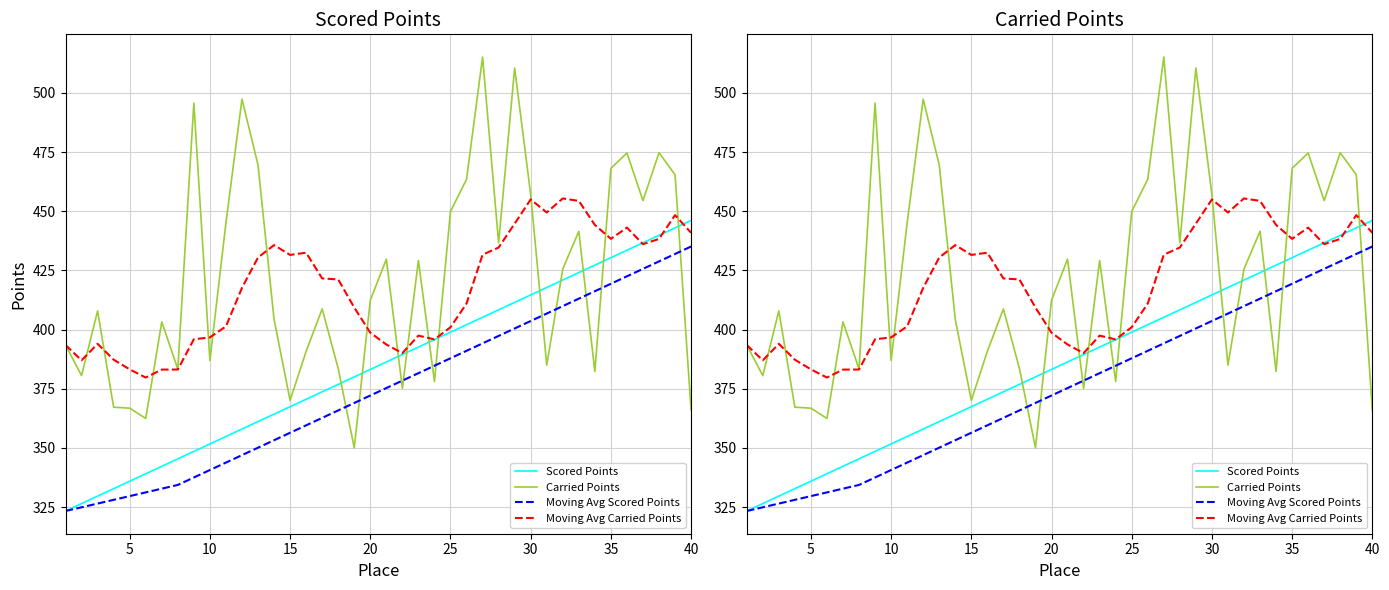

Is this an area chart (filled region under the line)?

No